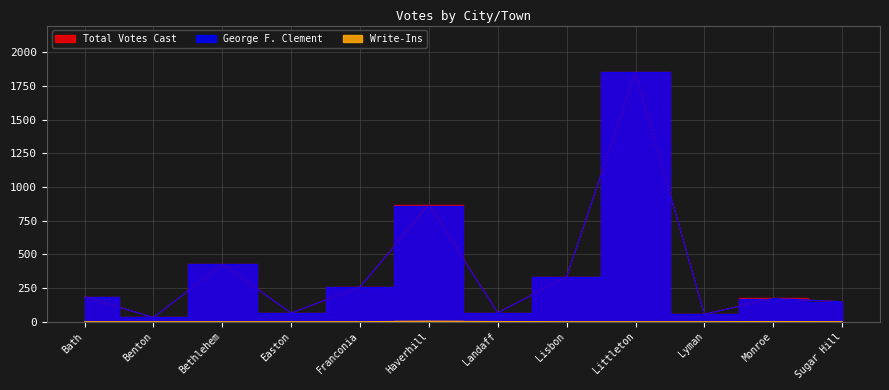

What is the average value of the Total Votes Cast series?

371